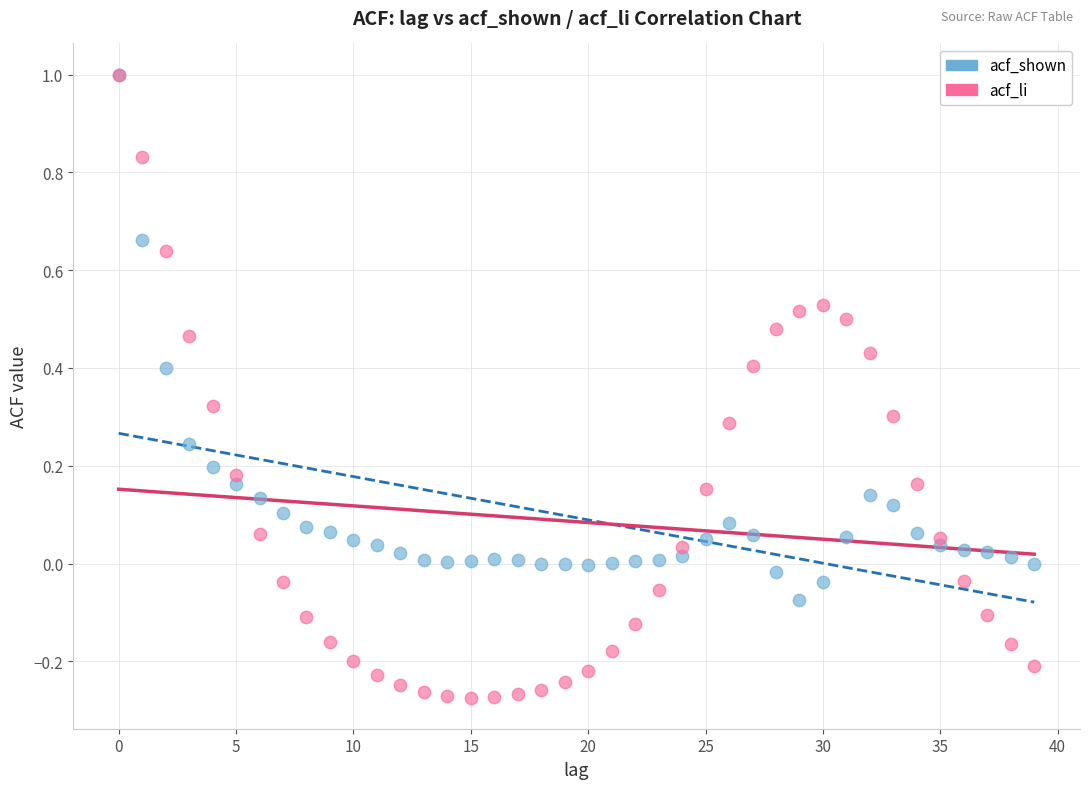

What are all the series names shown in the legend?

acf_shown, acf_li